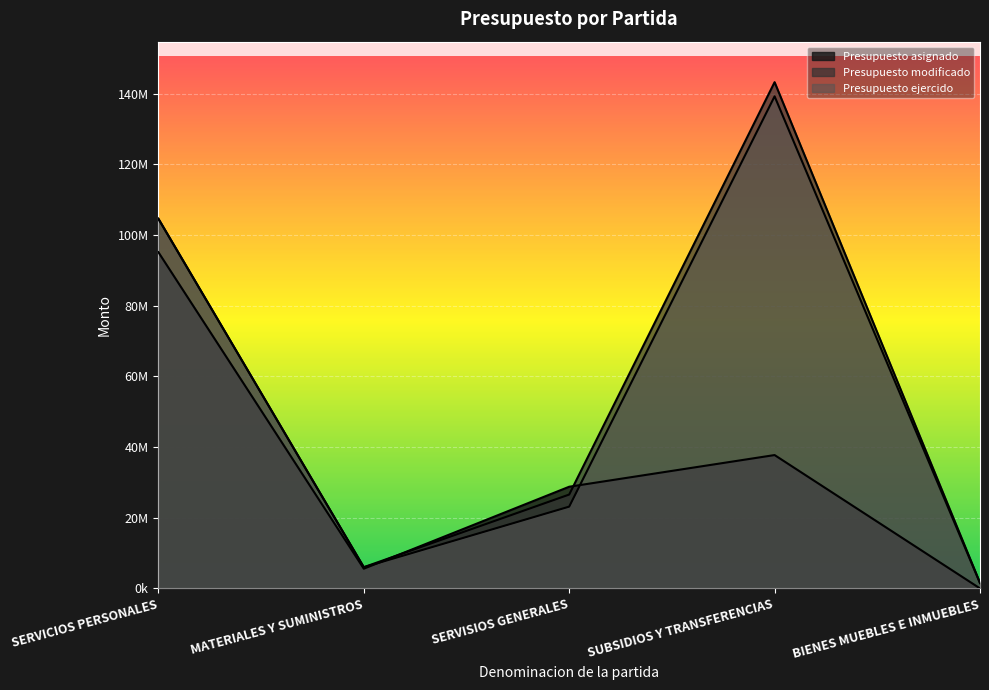

How many data points does each series have?

5